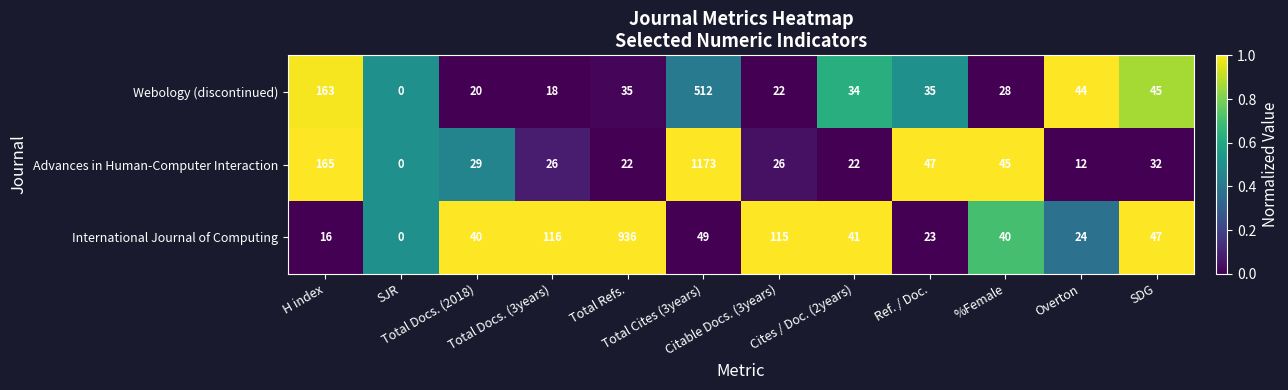

How many values in the Advances in Human-Computer Interaction series are below 29?

6